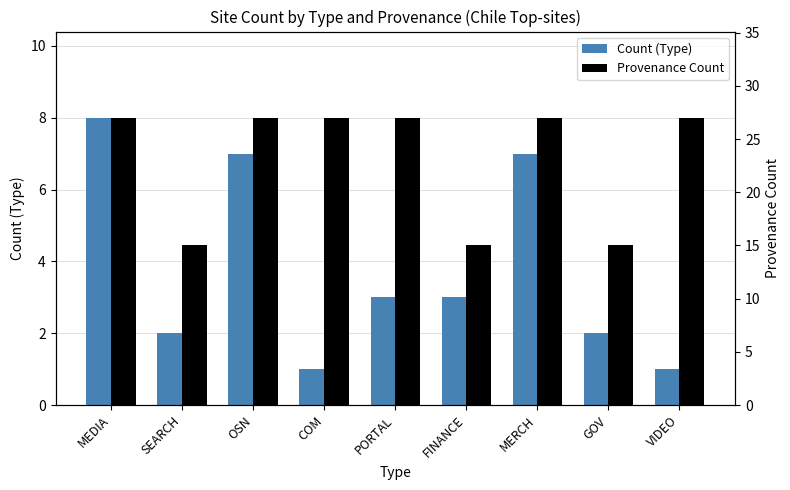

What are all the series names shown in the legend?

Count (Type), Provenance Count